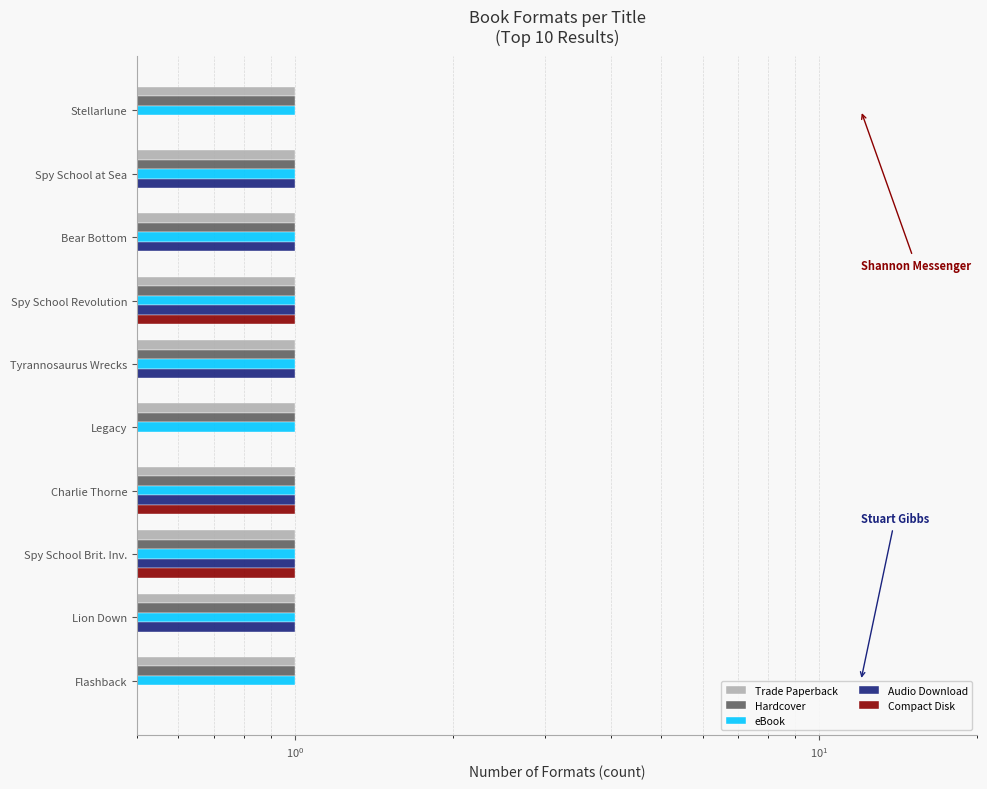

What is the difference between the second highest and minimum values in the Audio Download series?

1.0